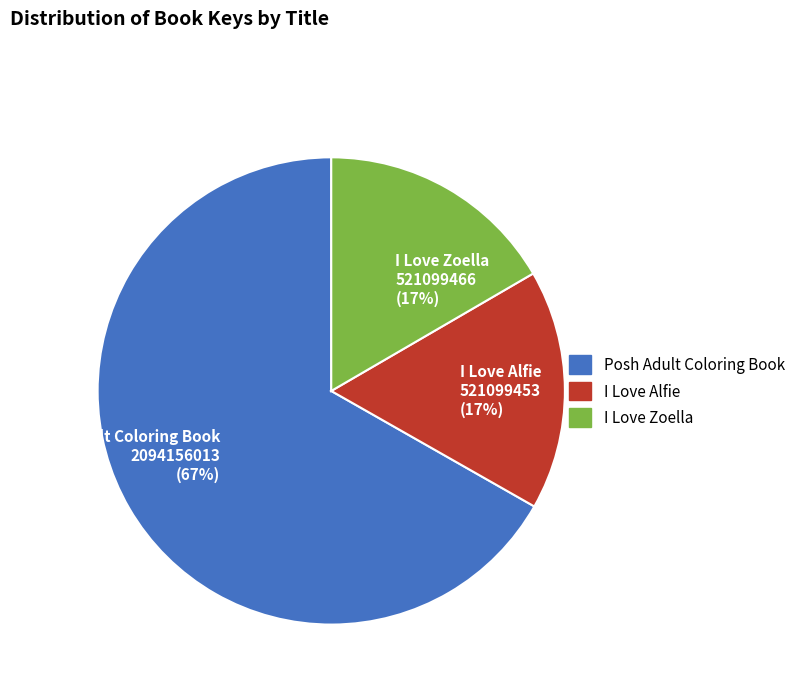

Between Posh Adult Coloring Book and I Love Alfie, which is larger?

Posh Adult Coloring Book